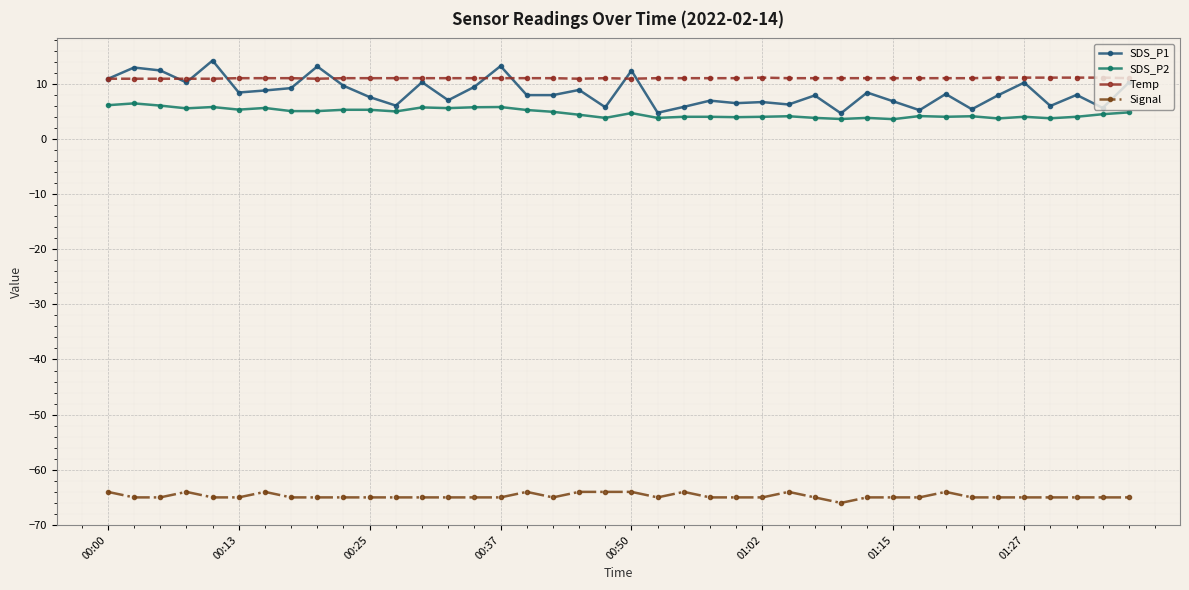

What is the difference between the maximum and minimum values in the Temp series?

0.2